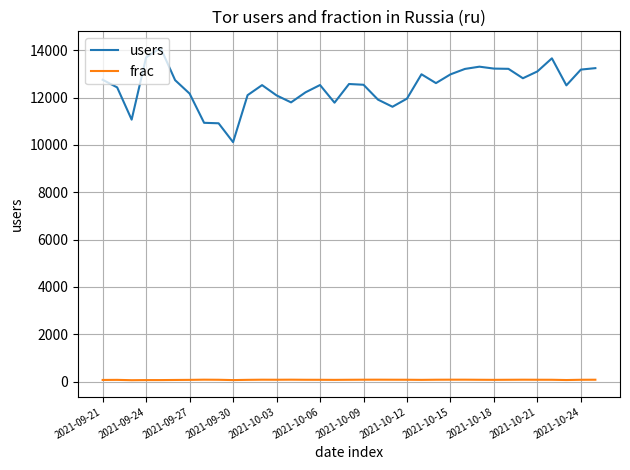

Which series has the widest spread of values?

users